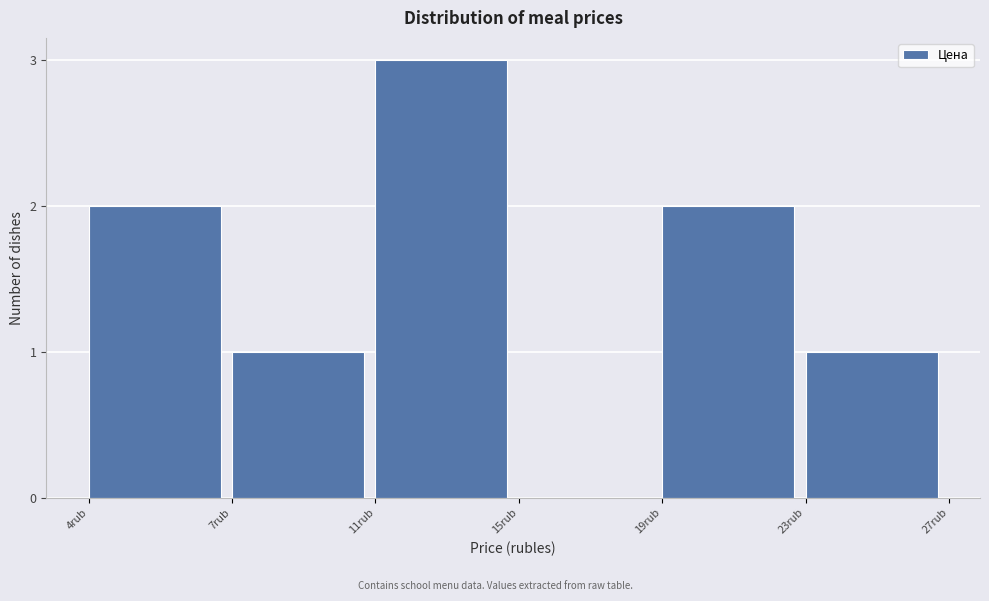

Reading right to left, transcribe all the data shown in this chart.

23rub=1	19rub=2	15rub=0	11rub=3	7rub=1	4rub=2